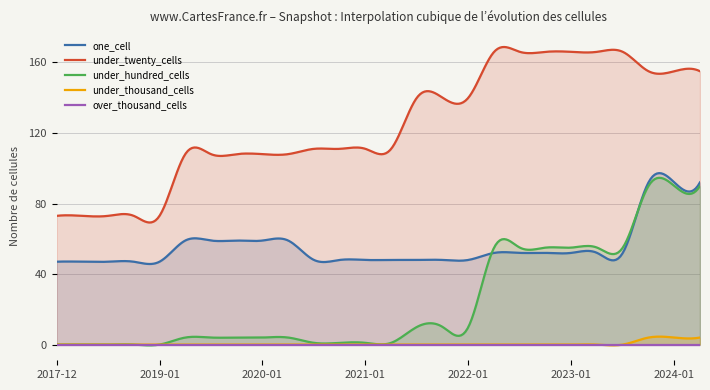

True or false: under_thousand_cells and over_thousand_cells intersect in this chart.

False